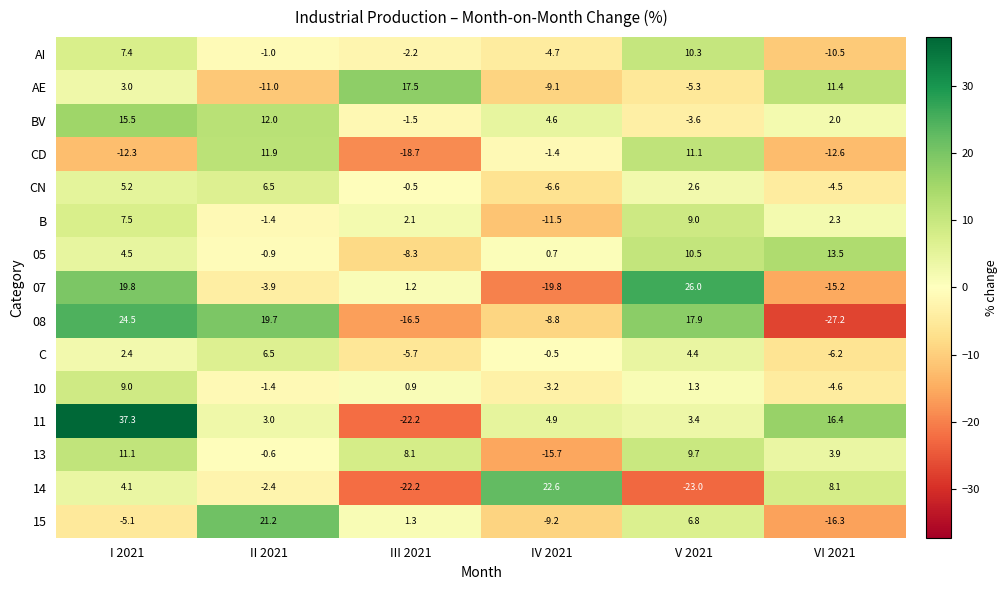

At I 2021, list the series in order from largest to smallest.

11, 08, 07, BV, 13, 10, B, AI, CN, 05, 14, AE, C, 15, CD